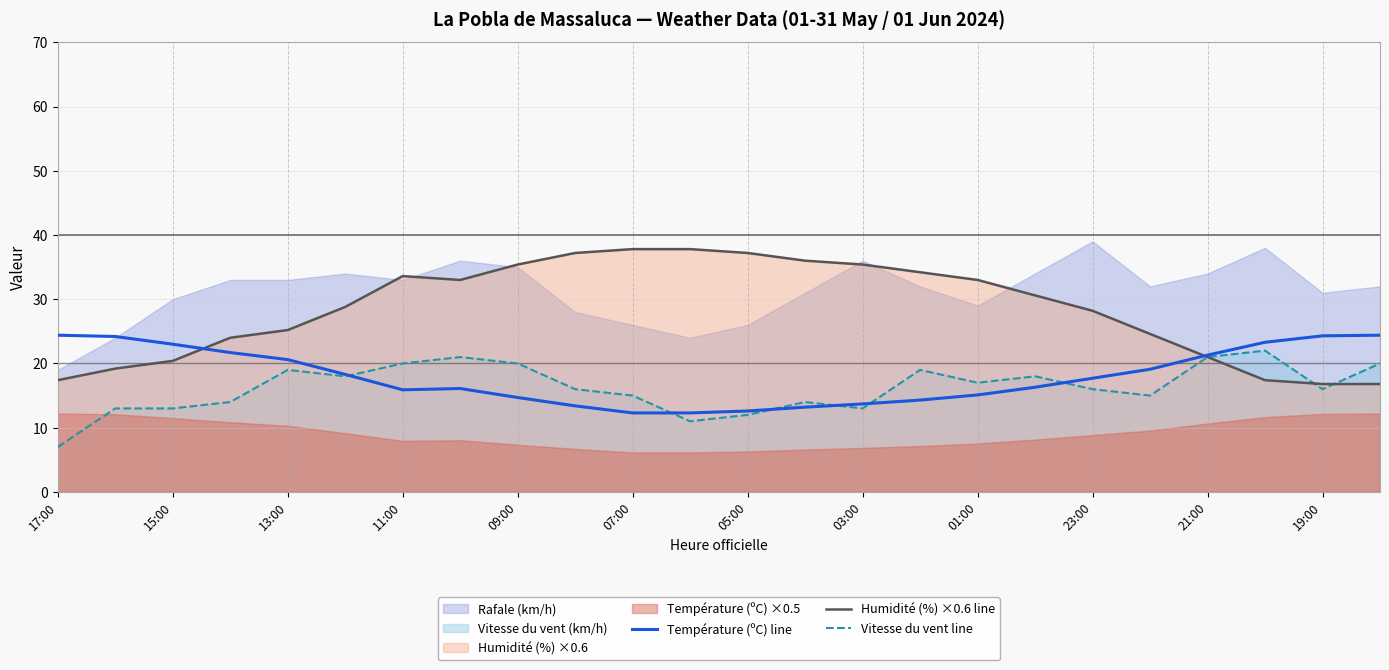

What is the value of the Température (ºC) line point at the 19th from the left?

17.7